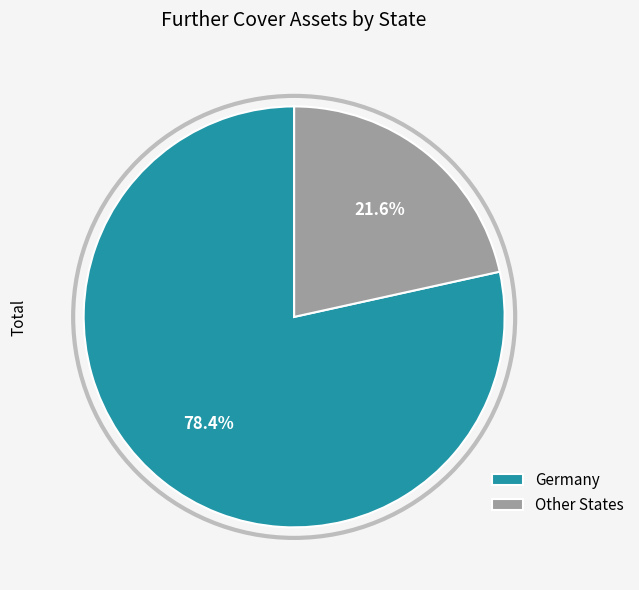

True or false: Other States accounts for 22% of the total.

True